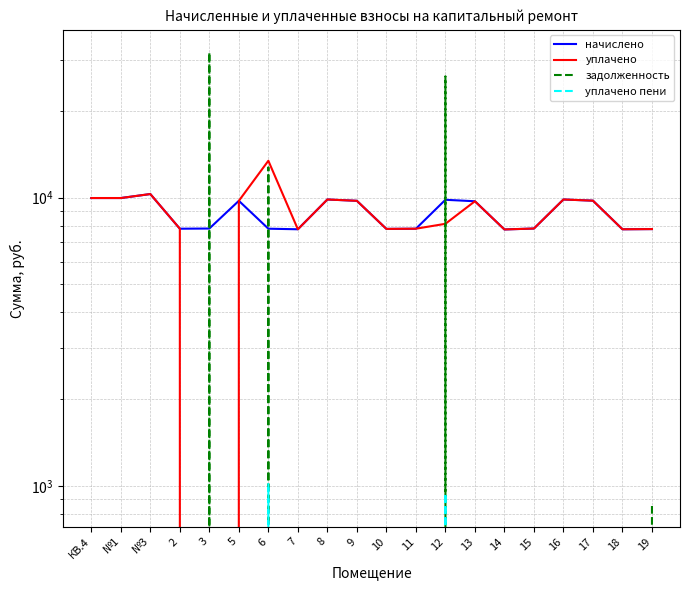

The уплачено series shows 2329.3 at 18. True or false?

False